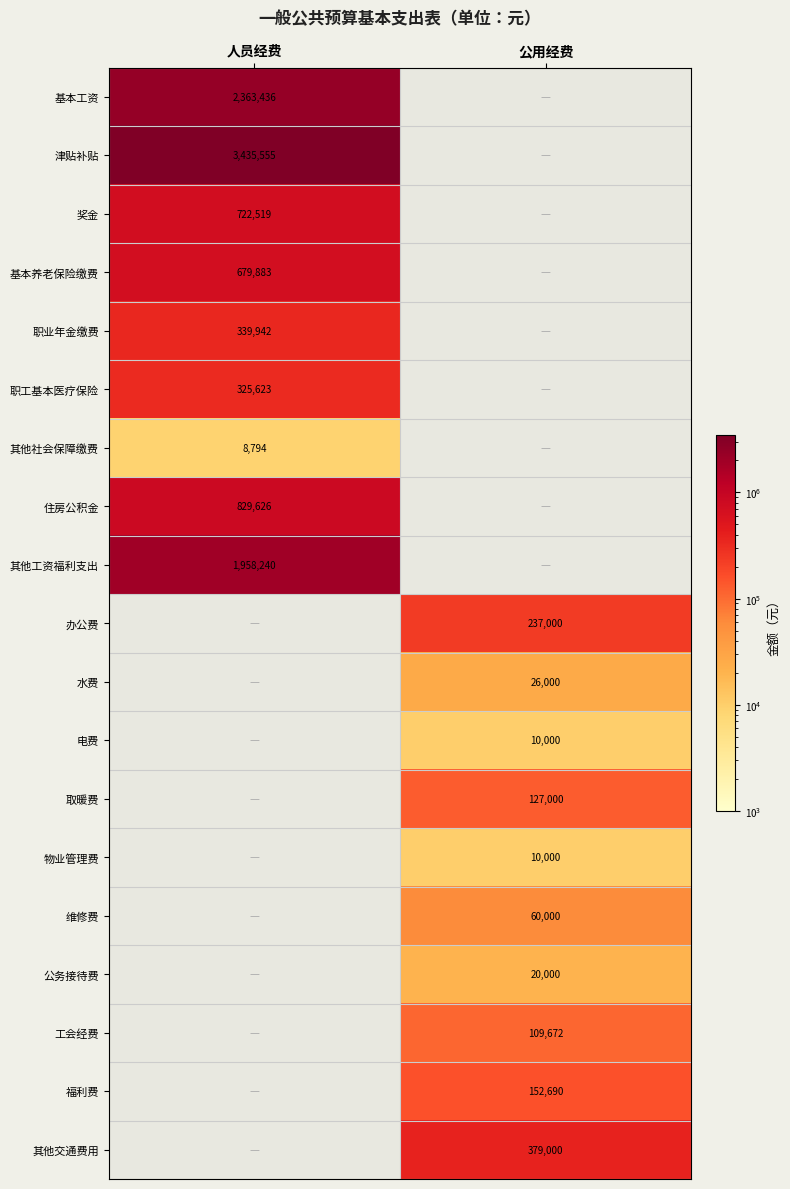

True or false: 福利费 has a value of 152690 at 公用经费.

True